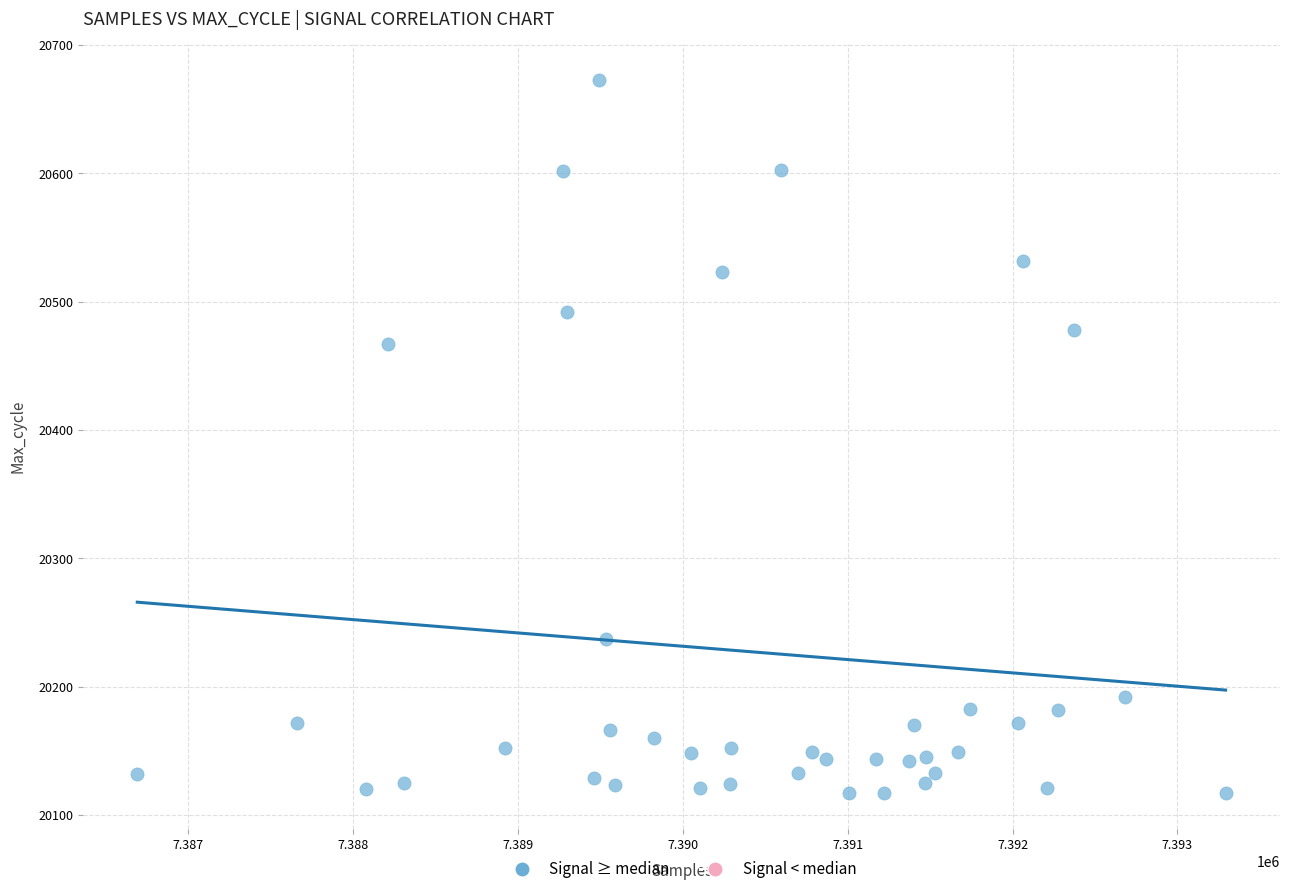

What Y value in the scatter plot is closest to 20395?

20467